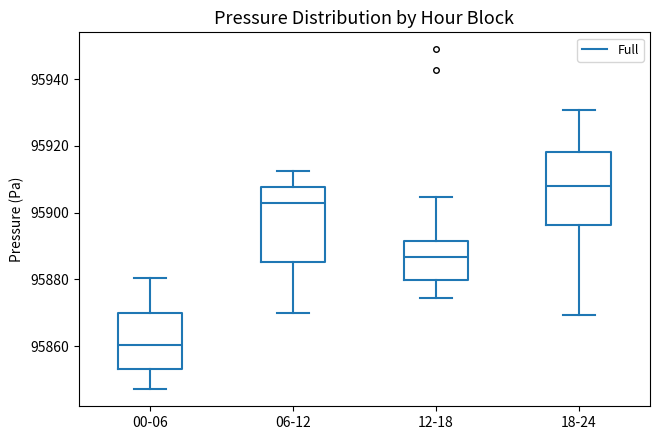

Which box has the highest median line?

18-24